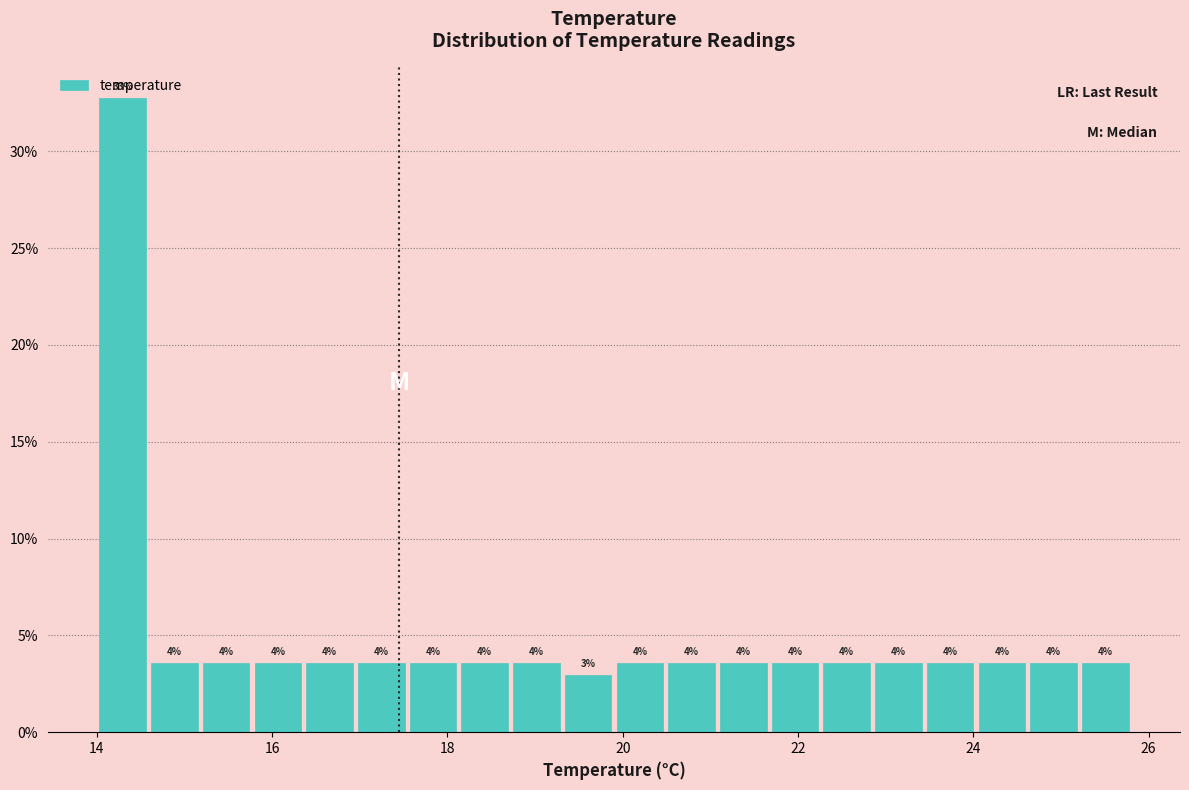

Read against the x-axis, roughly where is the centre of the tallest bar?

14.2